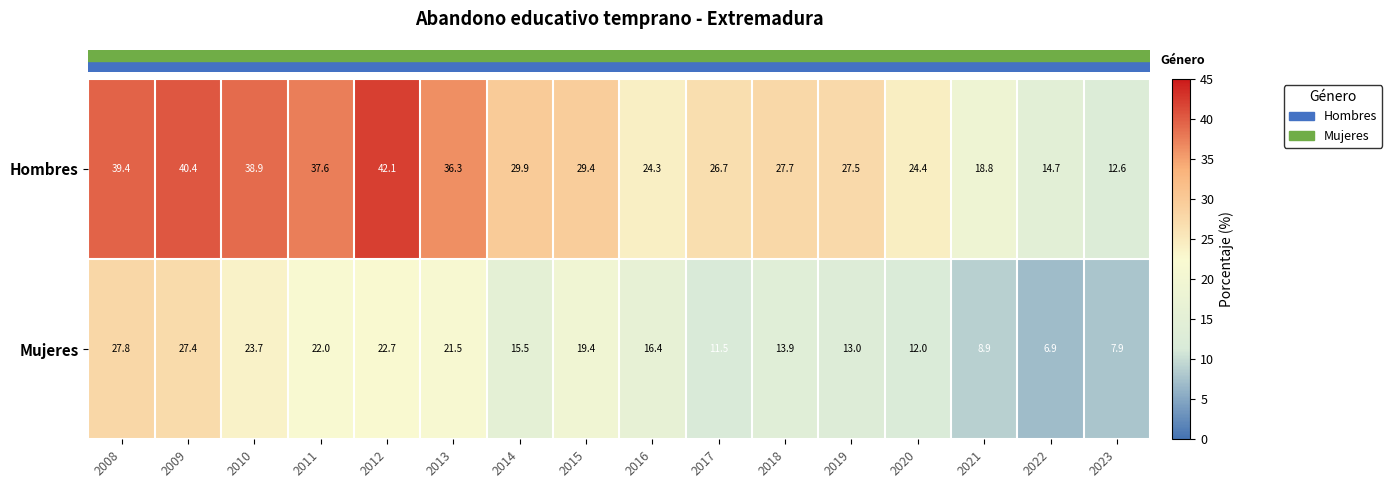

Rank the series by their maximum value, from lowest to highest.

Mujeres, Hombres